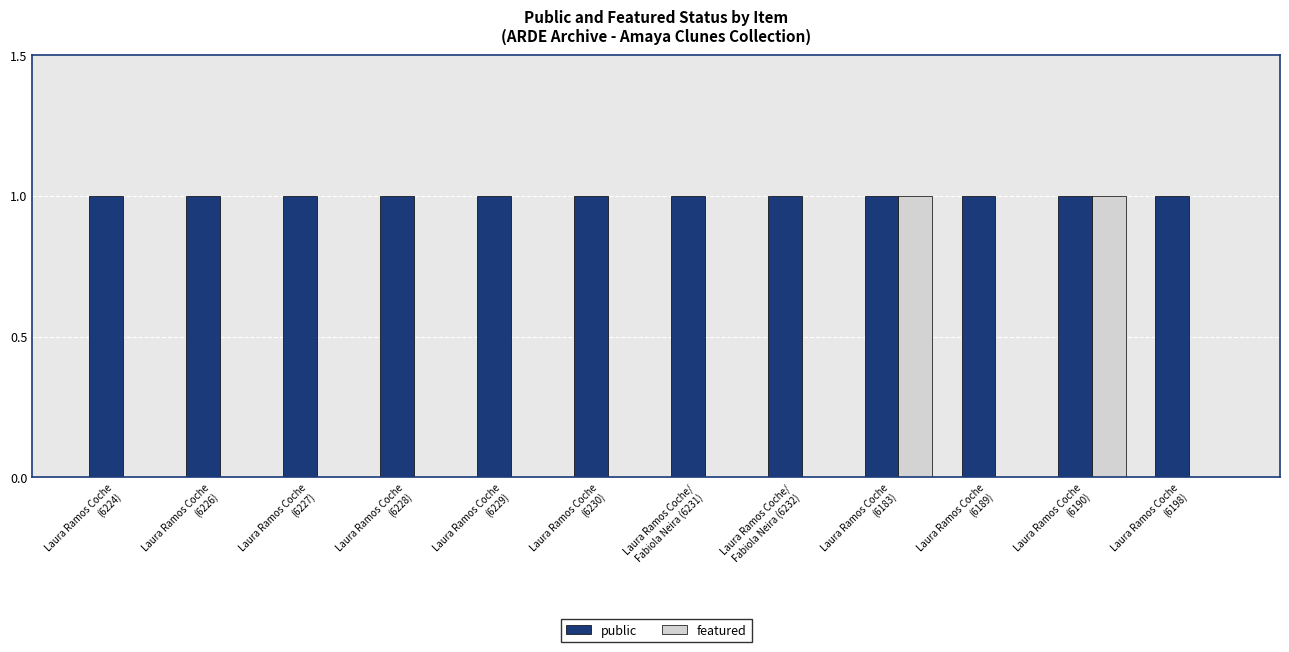

Which series has the largest total across all categories?

public